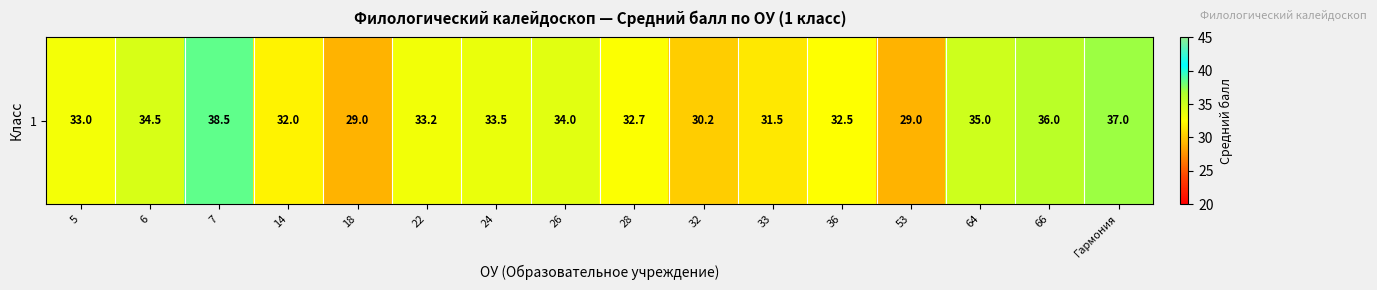

List the labels in order of value, largest first.

7, Гармония, 66, 64, 6, 26, 24, 22, 5, 28, 36, 14, 33, 32, 18, 53